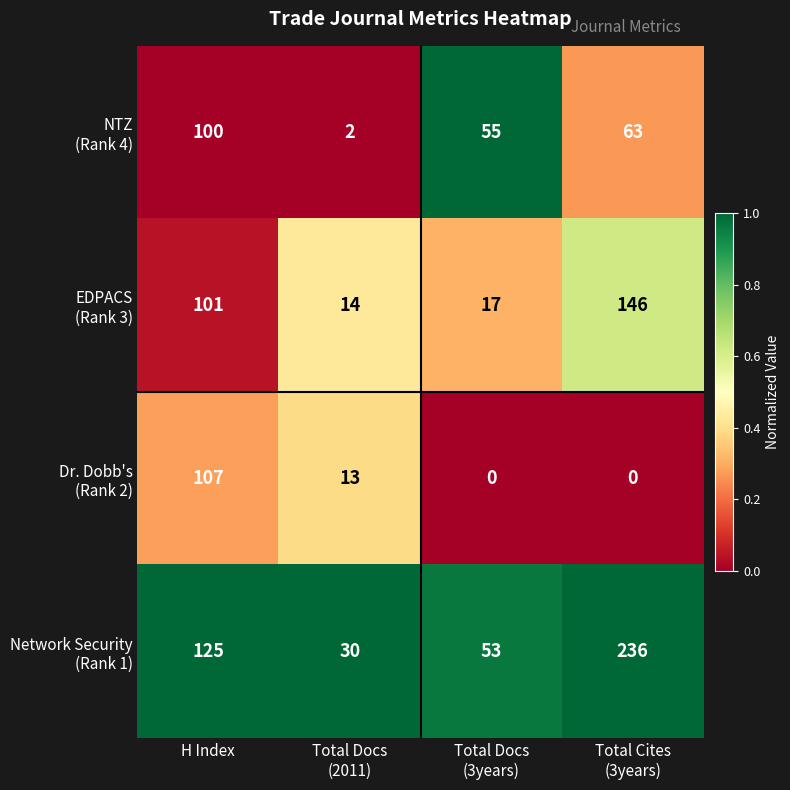

At how many categories does at least one series exceed 23?

4